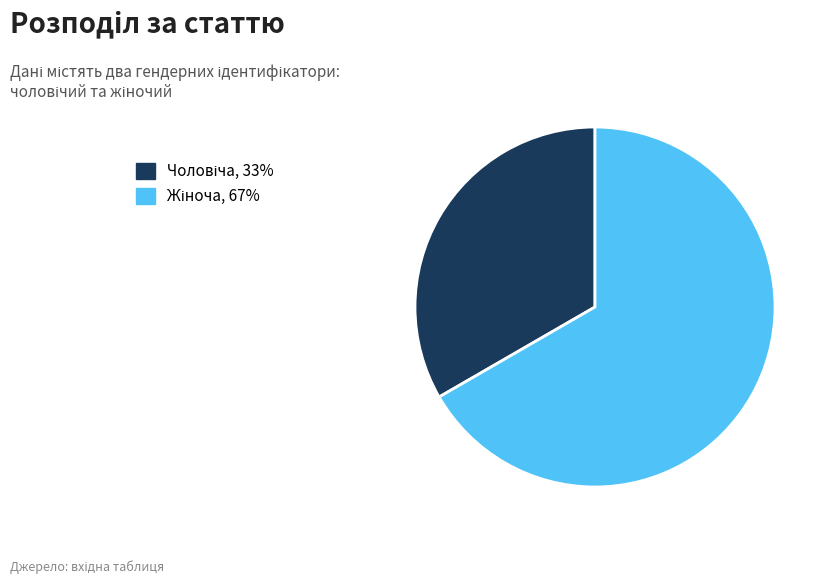

Is there any slice that represents more than half of the pie?

Yes